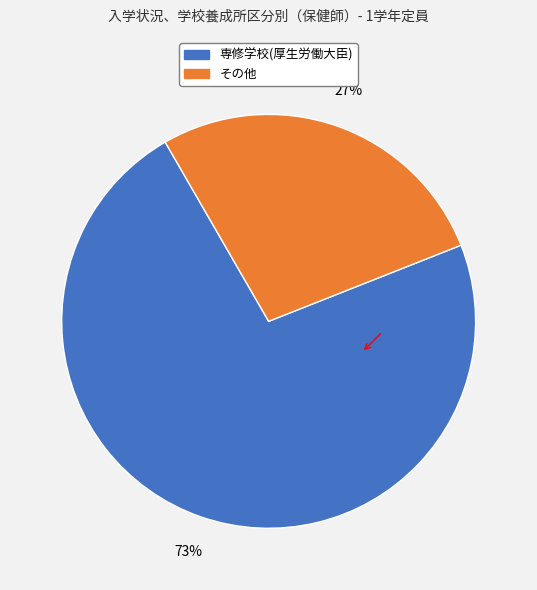

The 専修学校(厚生労働大臣) slice represents 67% of the pie. True or false?

False